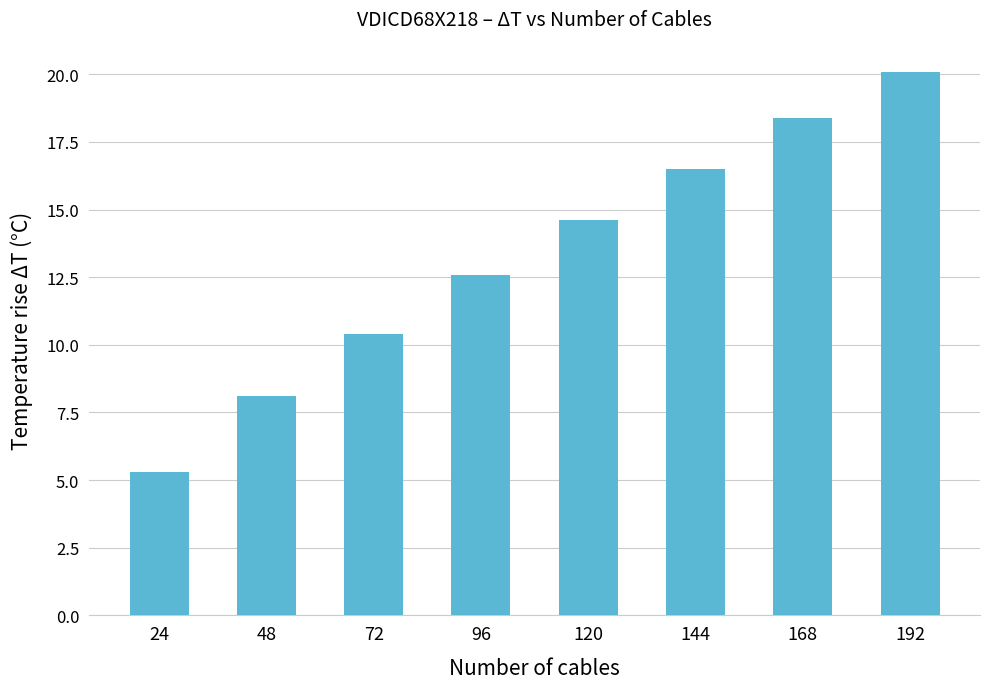

At which category does the chart reach its minimum across all series?

24